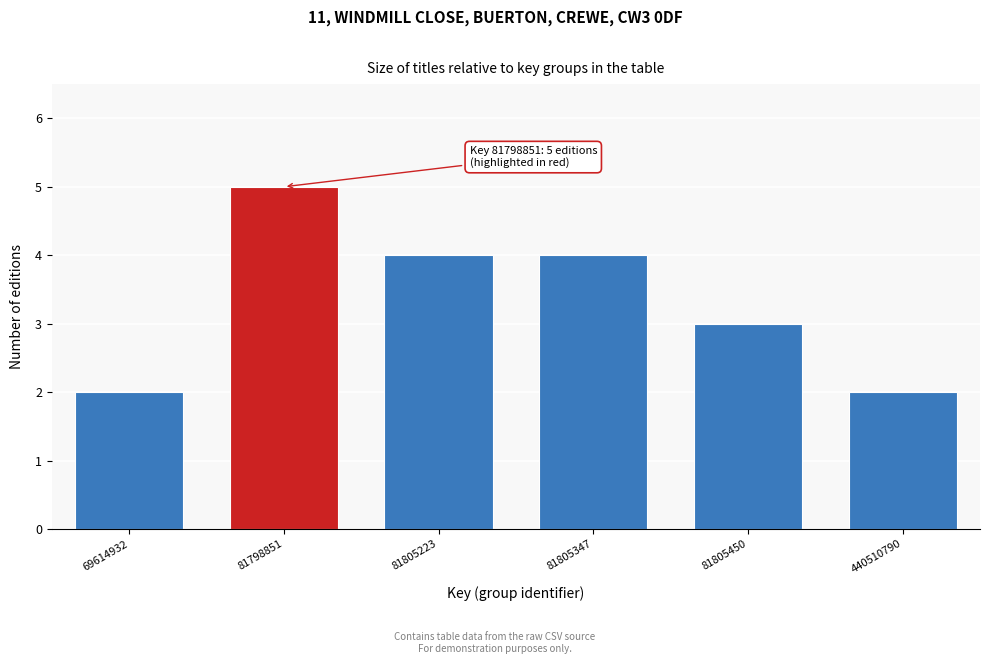

Reading left to right, transcribe all the data shown in this chart.

69614932=2	81798851=5	81805223=4	81805347=4	81805450=3	440510790=2